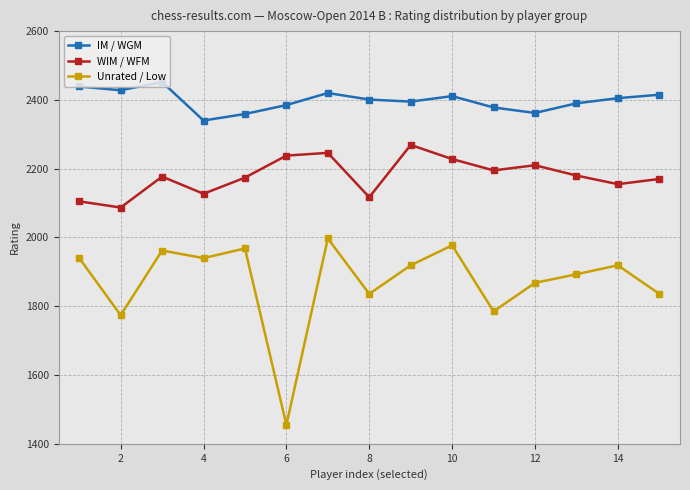

Which series has the largest total across all categories?

IM / WGM